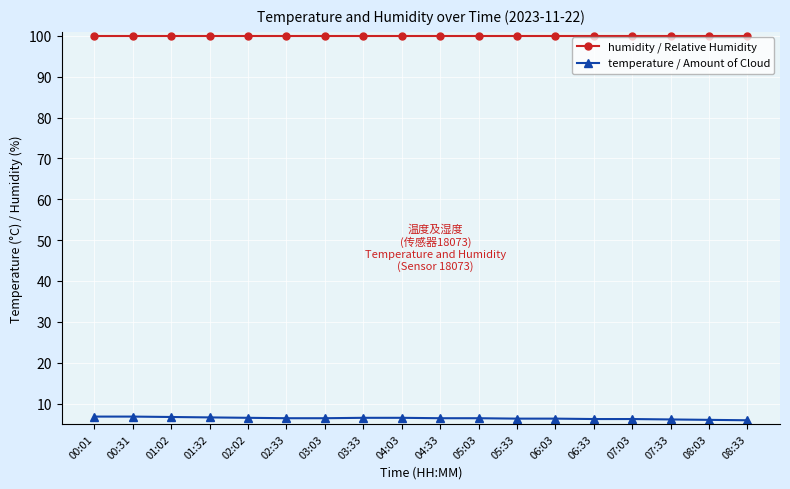

What is the average value of the humidity / Relative Humidity series?

99.9